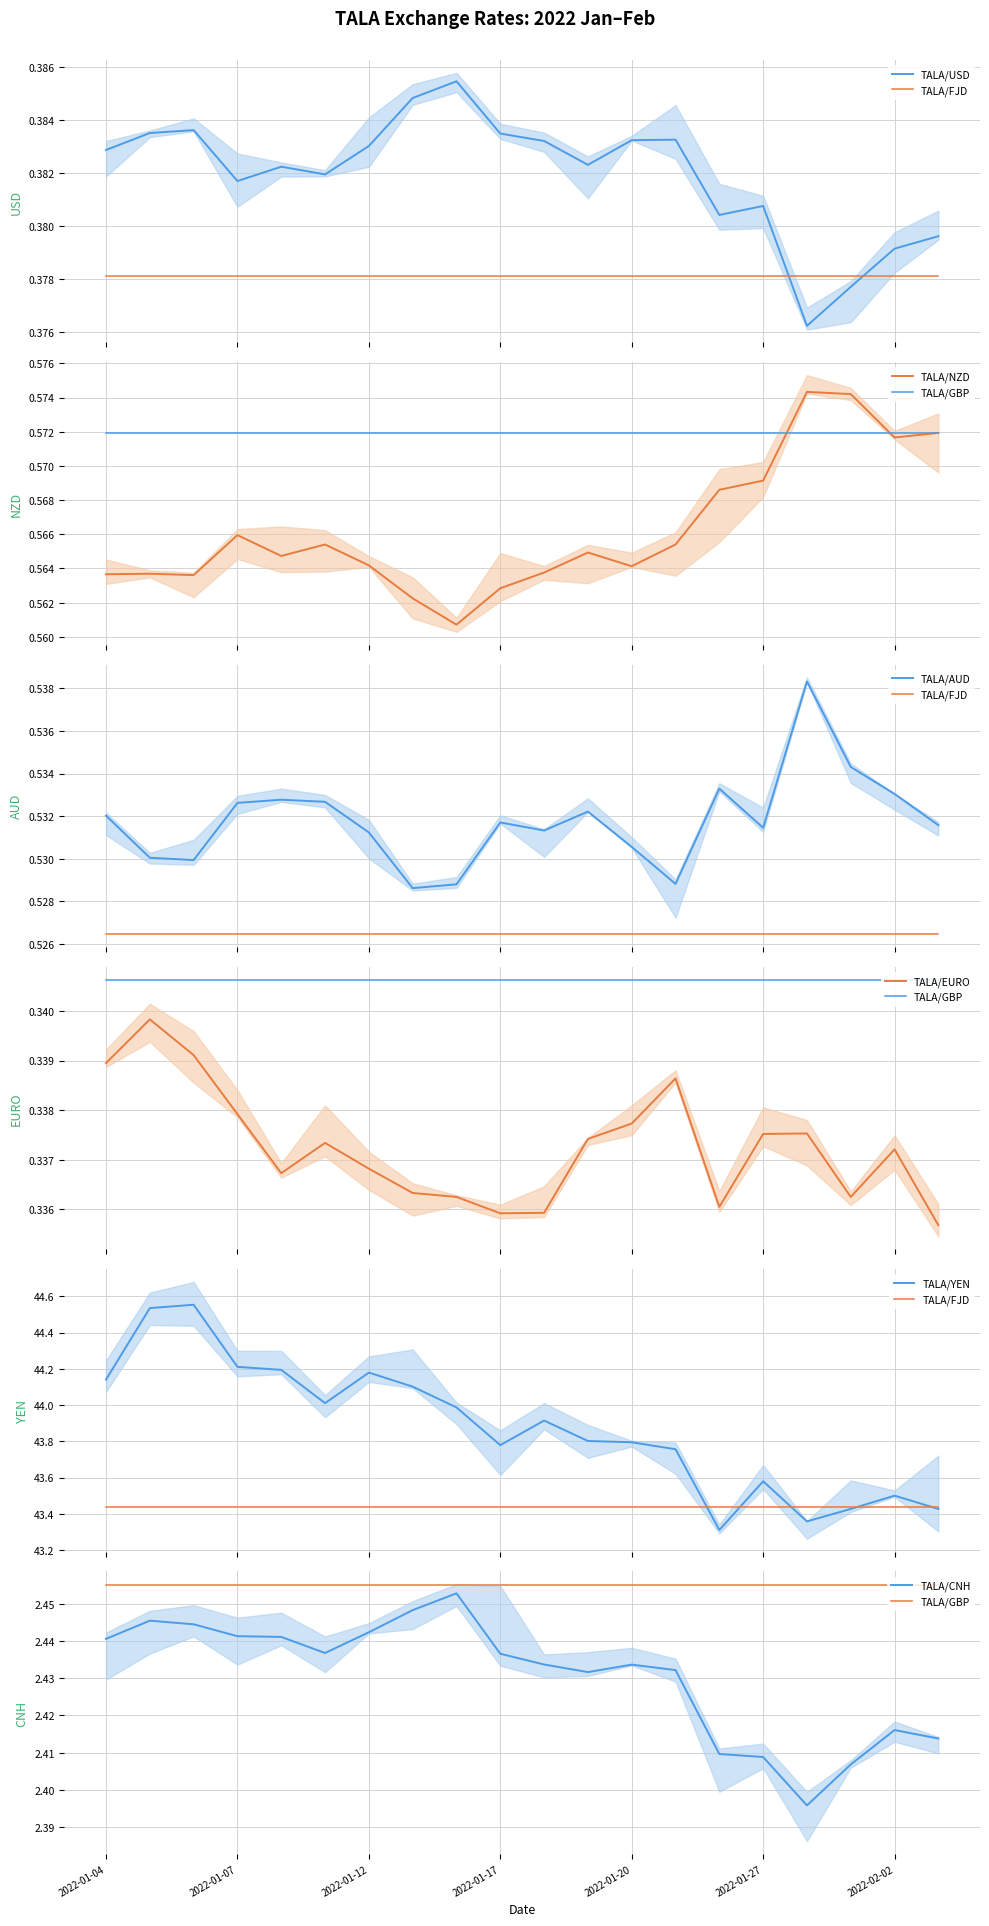

How many lines are shown in the chart?

6